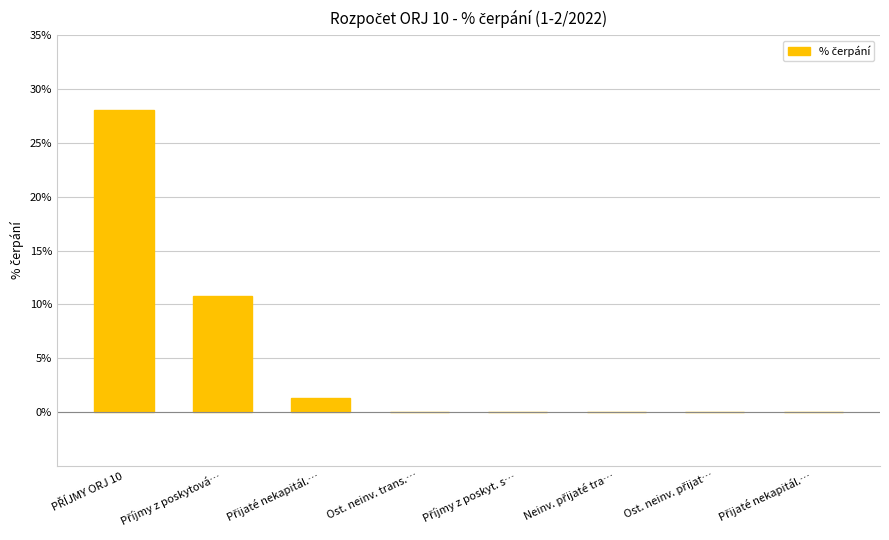

List the labels in order of value, largest first.

PŘÍJMY ORJ 10, Příjmy z poskytová…, Přijaté nekapitál.…, Ost. neinv. trans.…, Příjmy z poskyt. s…, Neinv. přijaté tra…, Ost. neinv. přijat…, Přijaté nekapitál.…